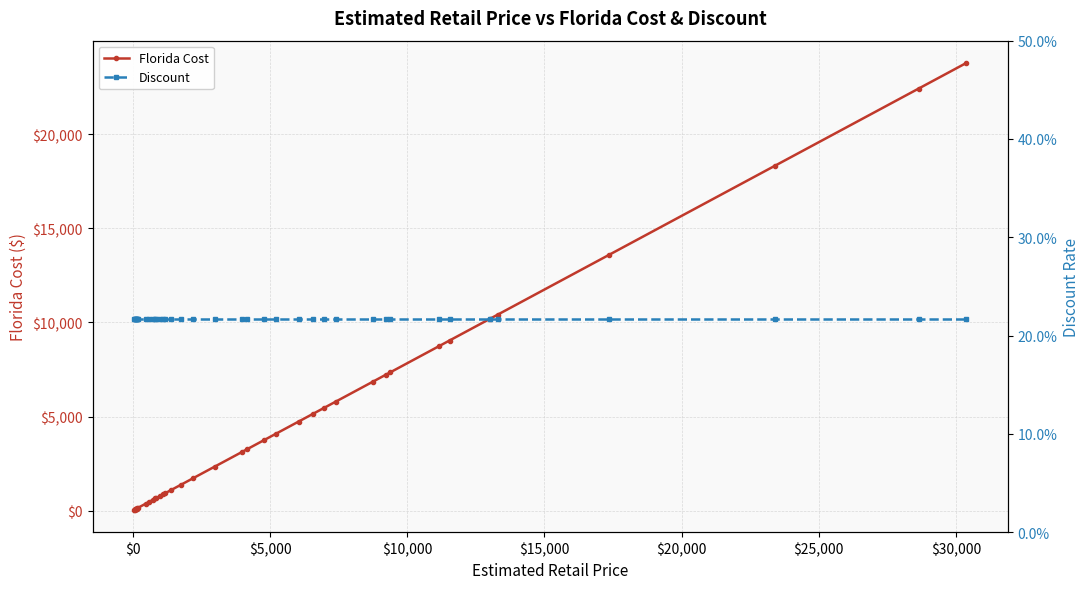

What is the difference between the maximum and minimum values in the Florida Cost series?

23746.0